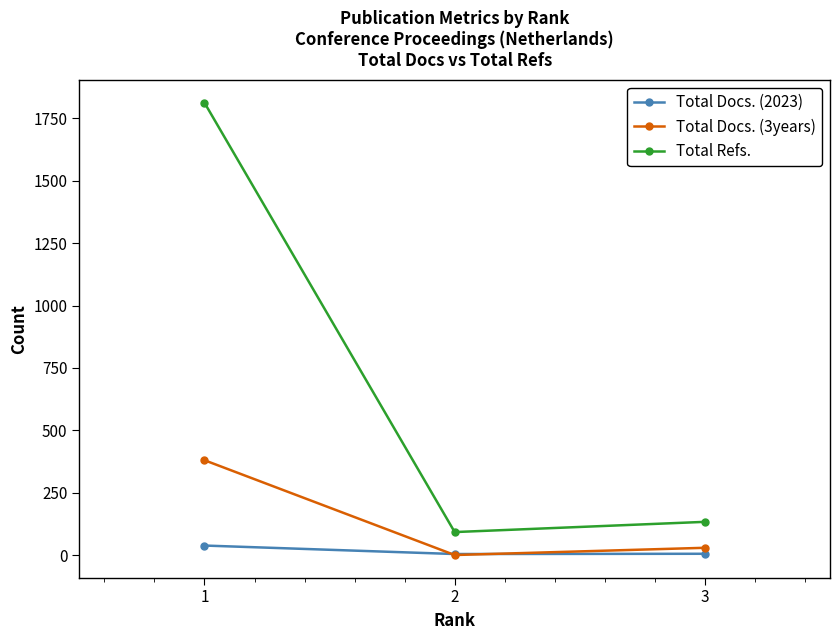

What is the value of the Total Docs. (3years) point at the 3rd from the left?

29